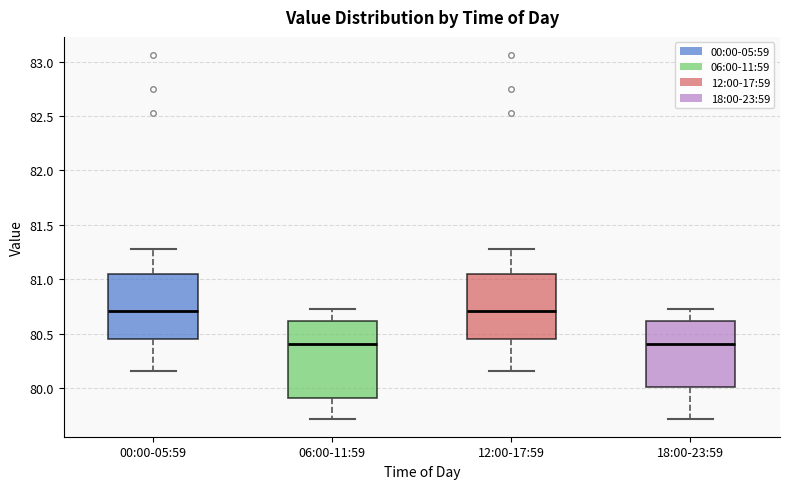

Where does the lower whisker of the box for 06:00-11:59 end on the y-axis? The values are not printed on the chart, so give them approximately, as read against the axis.

79.70